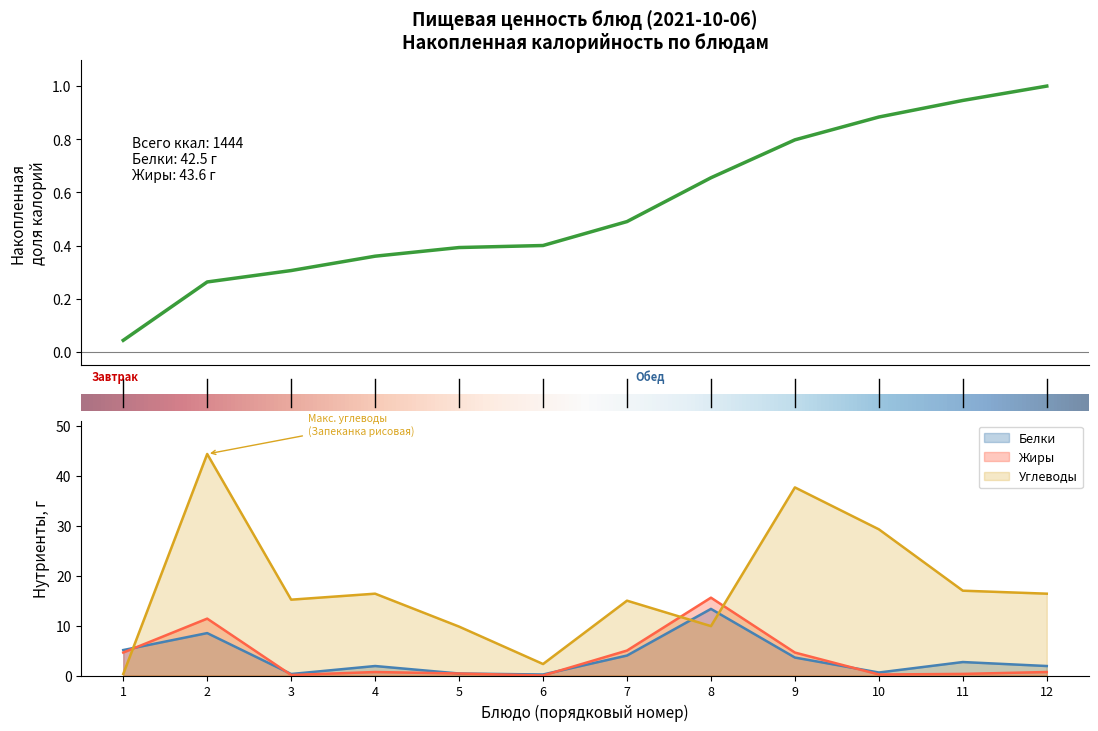

The value of Белки at 2 is 8.5. True or false?

True